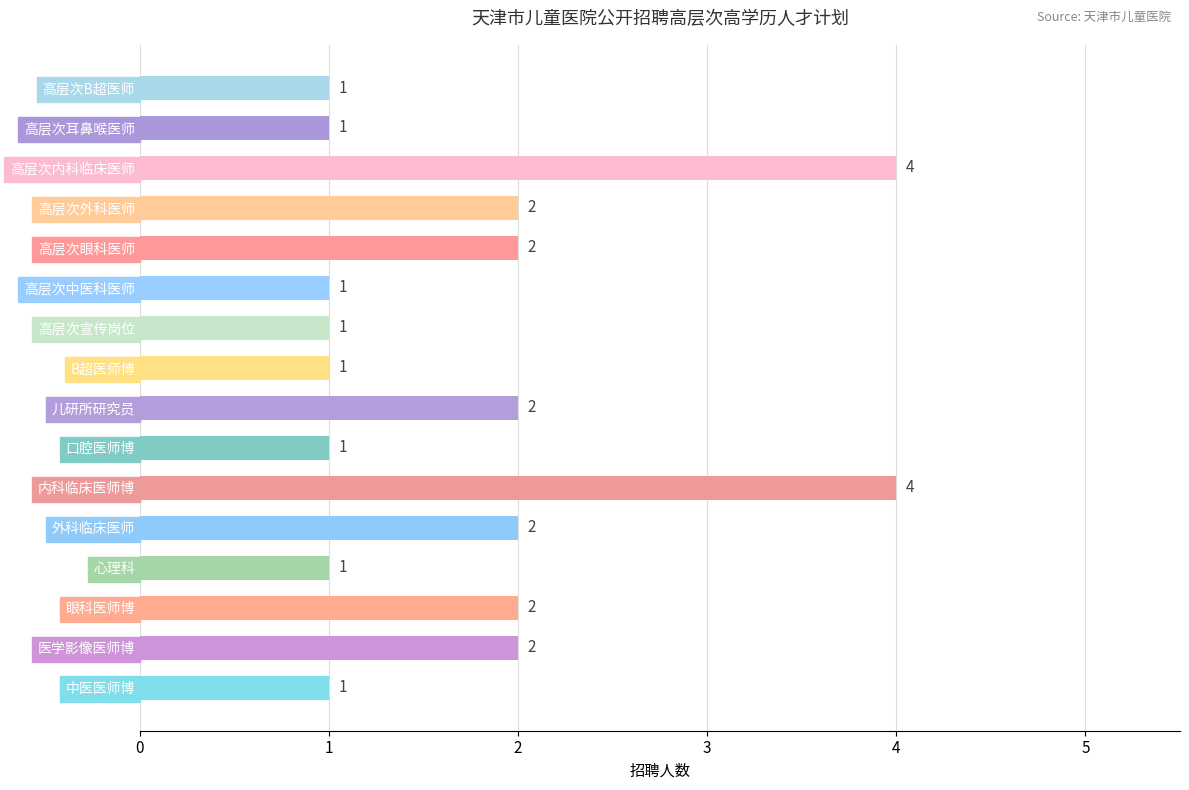

What is the value of the 9th bar from the top?

2